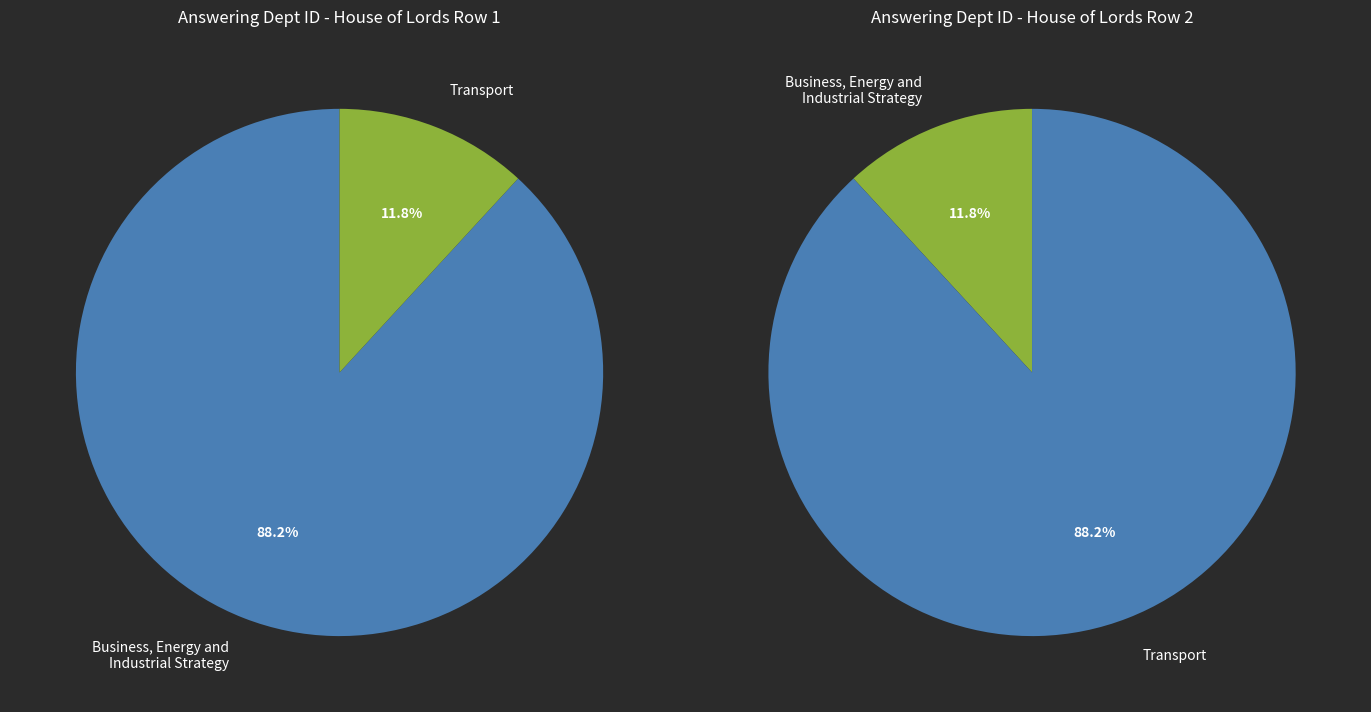

How many slices are in this pie chart?

2